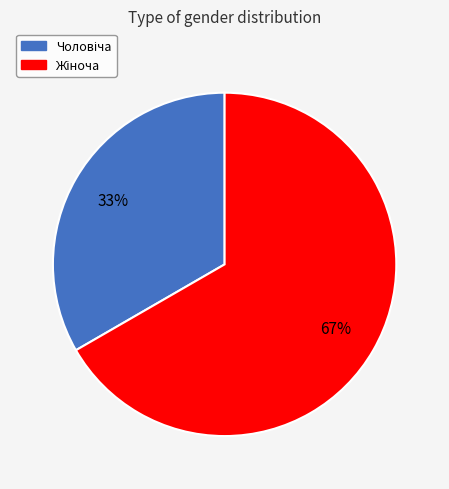

Is there any slice that represents more than half of the pie?

Yes